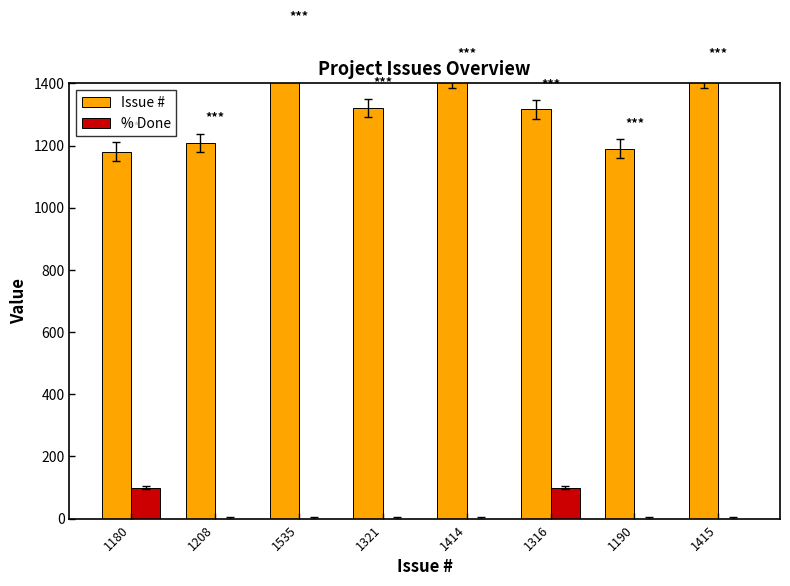

Reading left to right, transcribe all the data shown in this chart.

Issue #: 1180=1180	1208=1208	1535=1535	1321=1321	1414=1414	1316=1316	1190=1190	1415=1415
% Done: 1180=100	1208=0	1535=0	1321=0	1414=0	1316=100	1190=0	1415=0